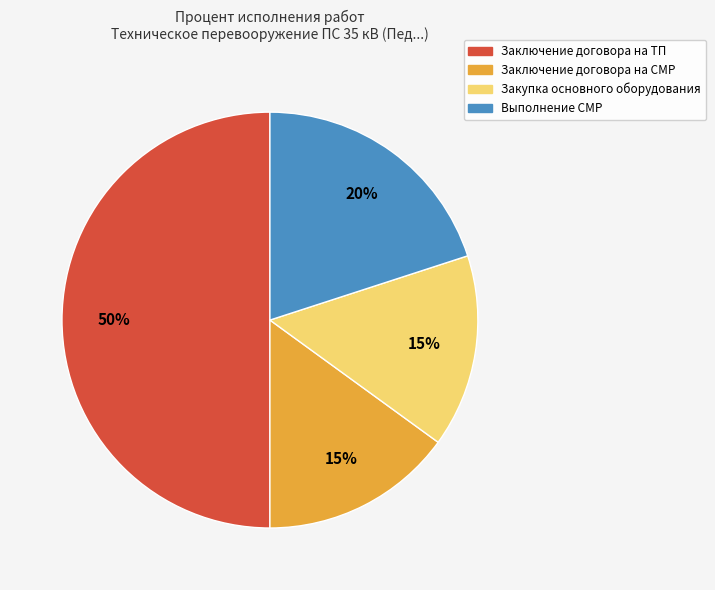

To the nearest percent, what is the difference between the largest and smallest slice percentages?

35%